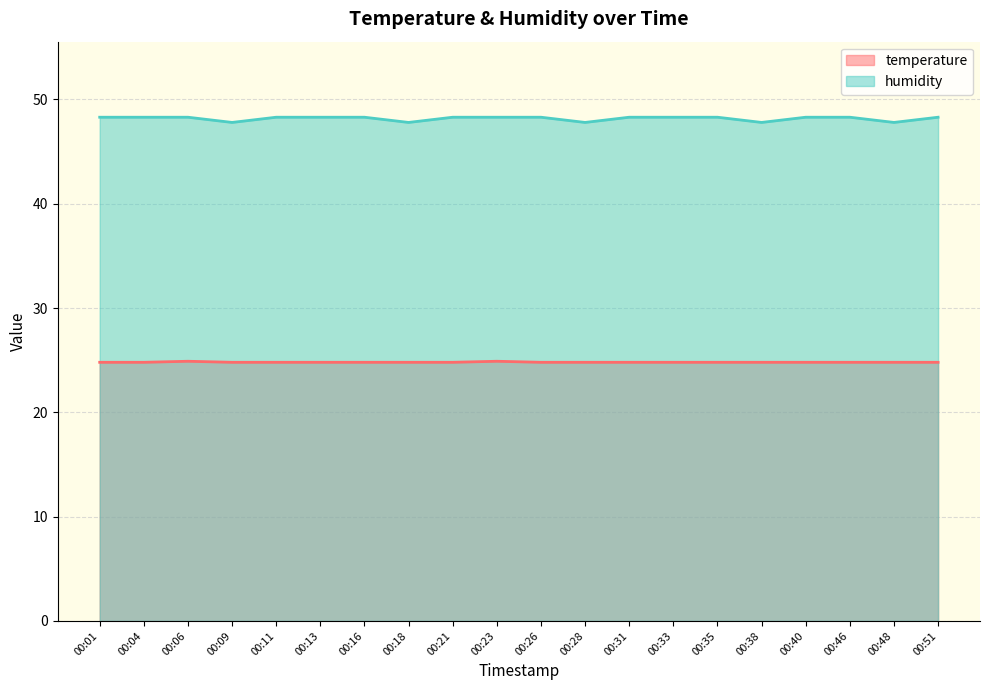

True or false: humidity and temperature intersect in this chart.

False